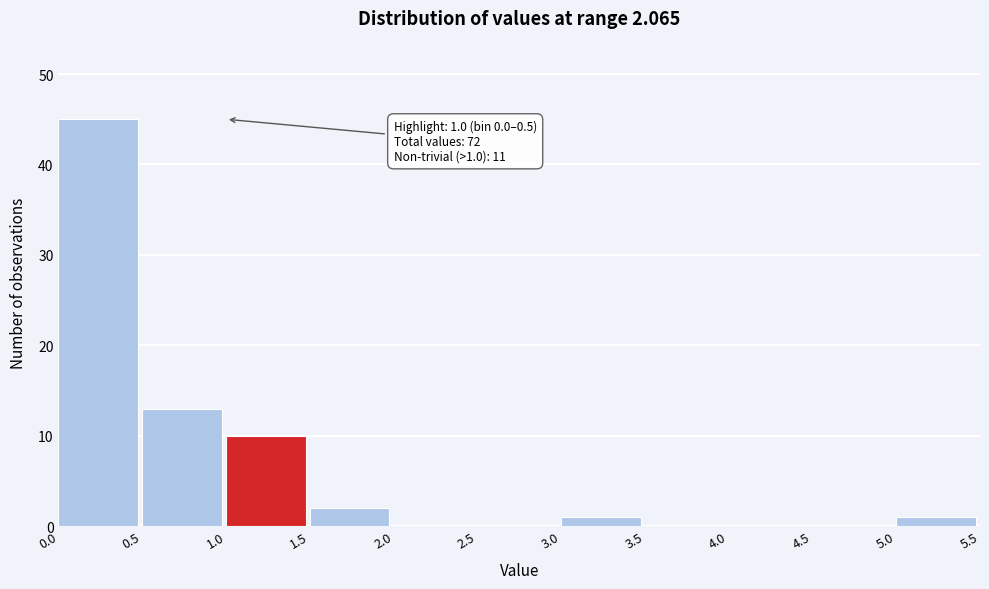

Which range on the x-axis has the tallest bar?

0.0 to 0.5